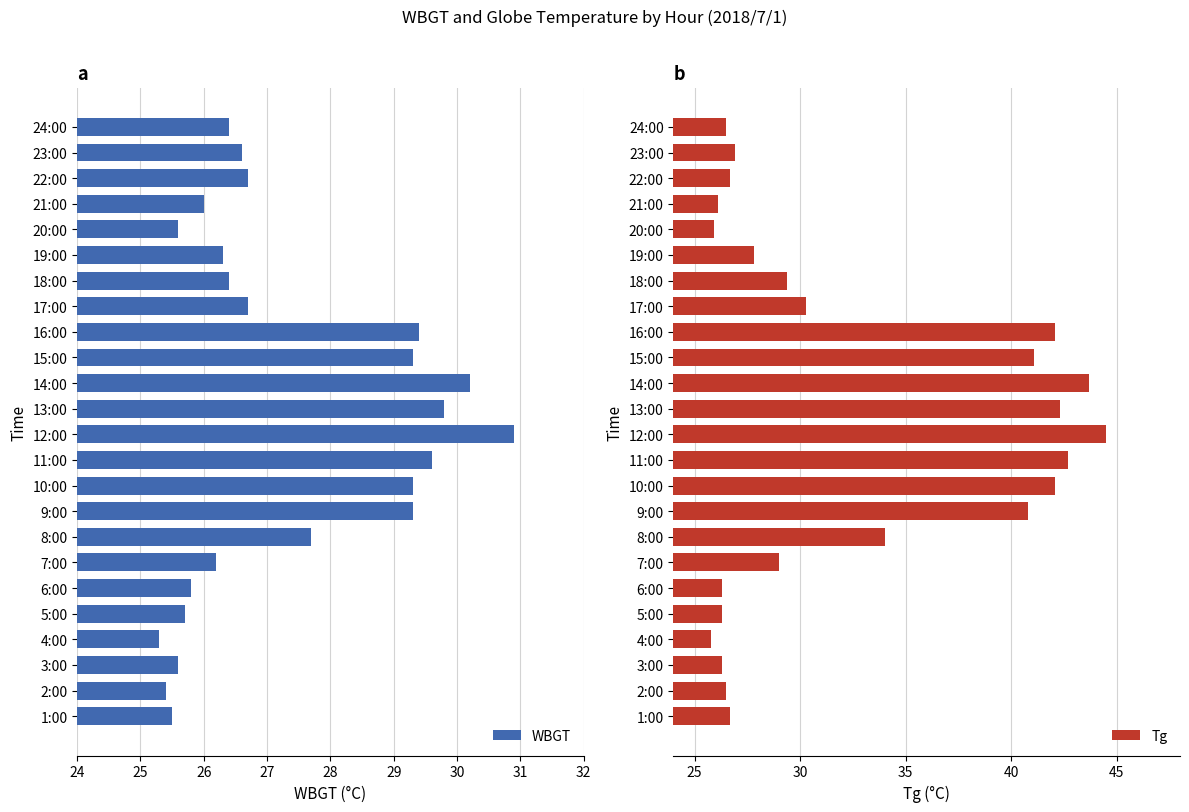

The WBGT series shows 38.1 at 6:00. True or false?

False